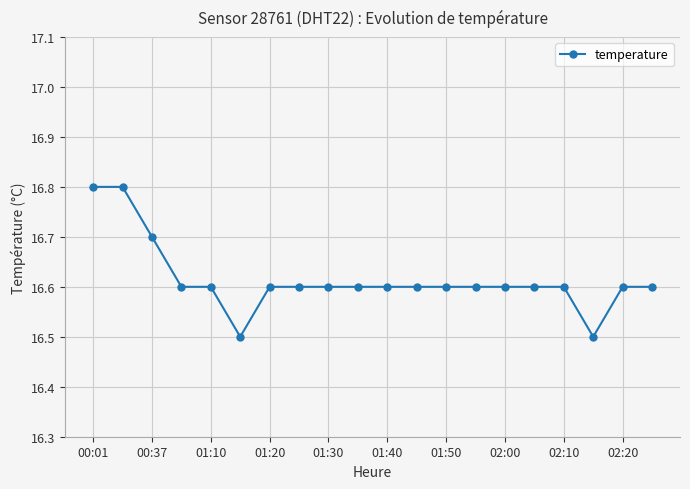

Count the number of data series in this chart.

1